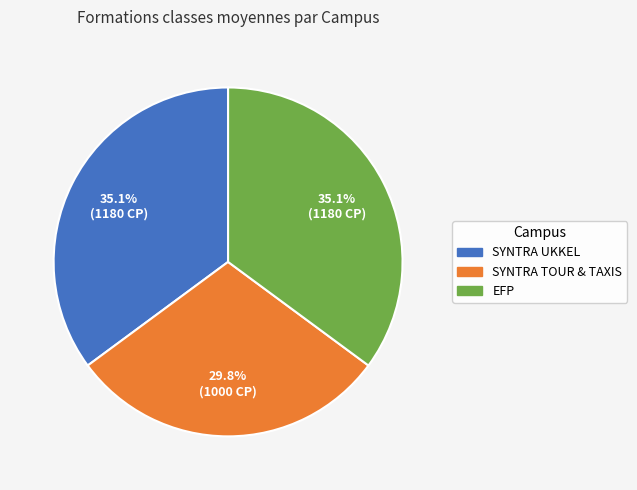

Does any single category account for the majority?

No